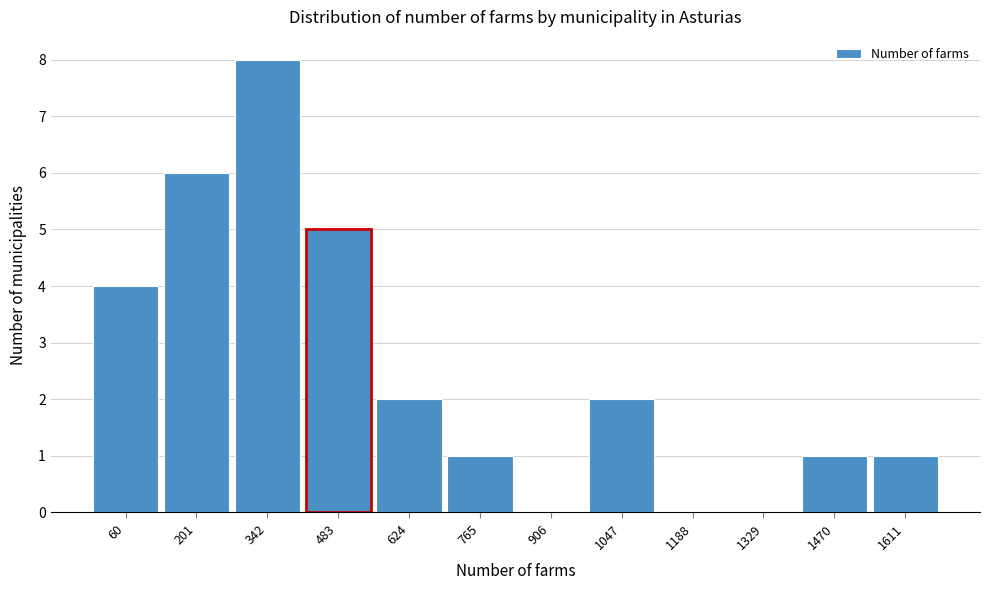

Reading left to right, extract all data points from this chart.

60=4	201=6	342=8	483=5	624=2	765=1	906=0	1047=2	1188=0	1329=0	1470=1	1611=1